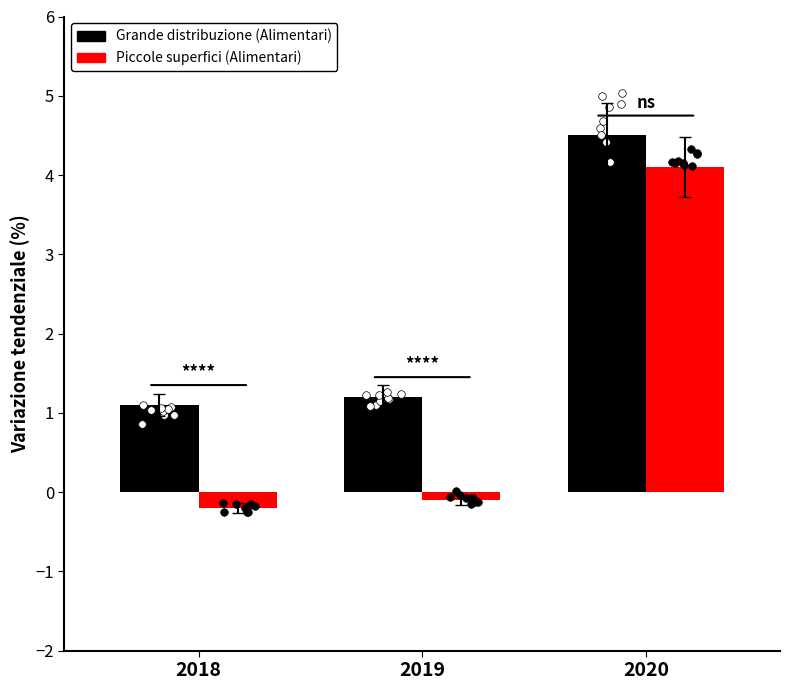

At how many categories does at least one series exceed 4?

1